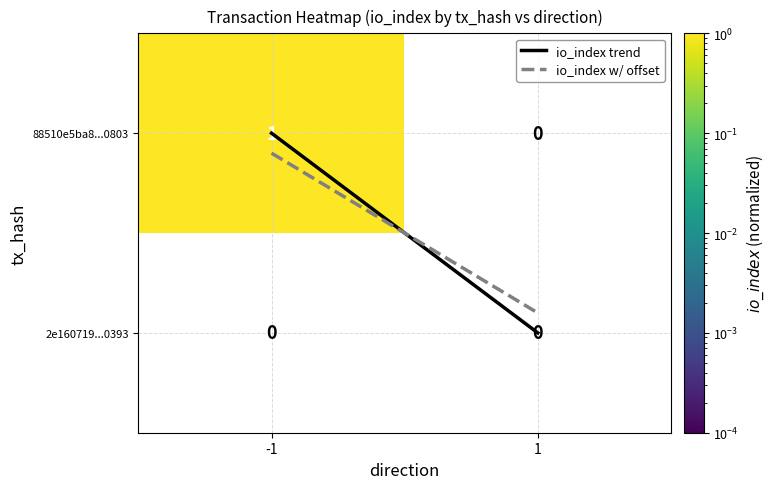

What is the spread (max minus min) of values at -1?

1